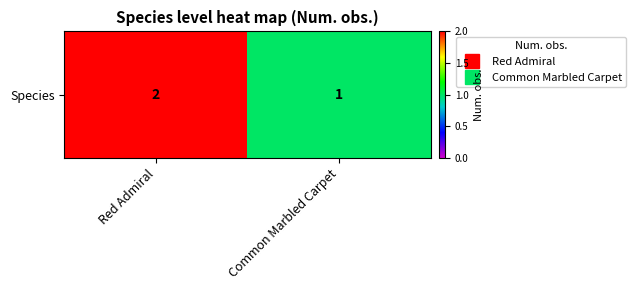

The value at Red Admiral is 2. True or false?

True